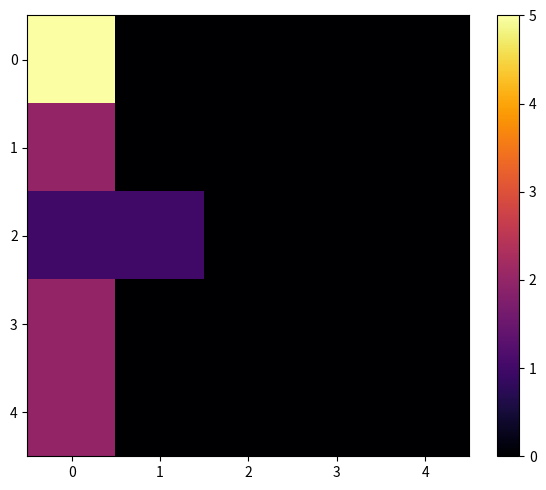

What is the total value across all series at 1?

1